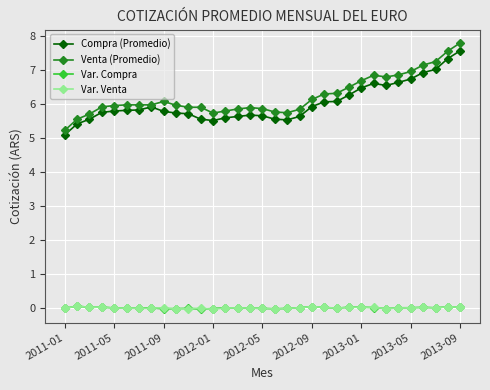

What is the greatest value displayed?

7.8